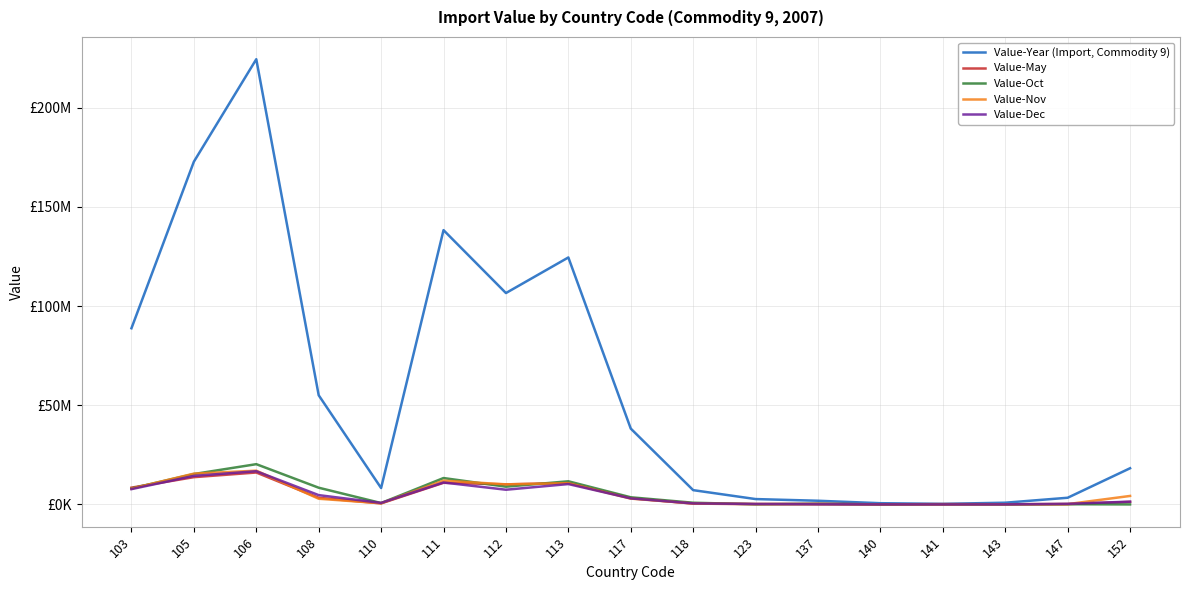

Does the chart display data point markers on the line(s)?

No